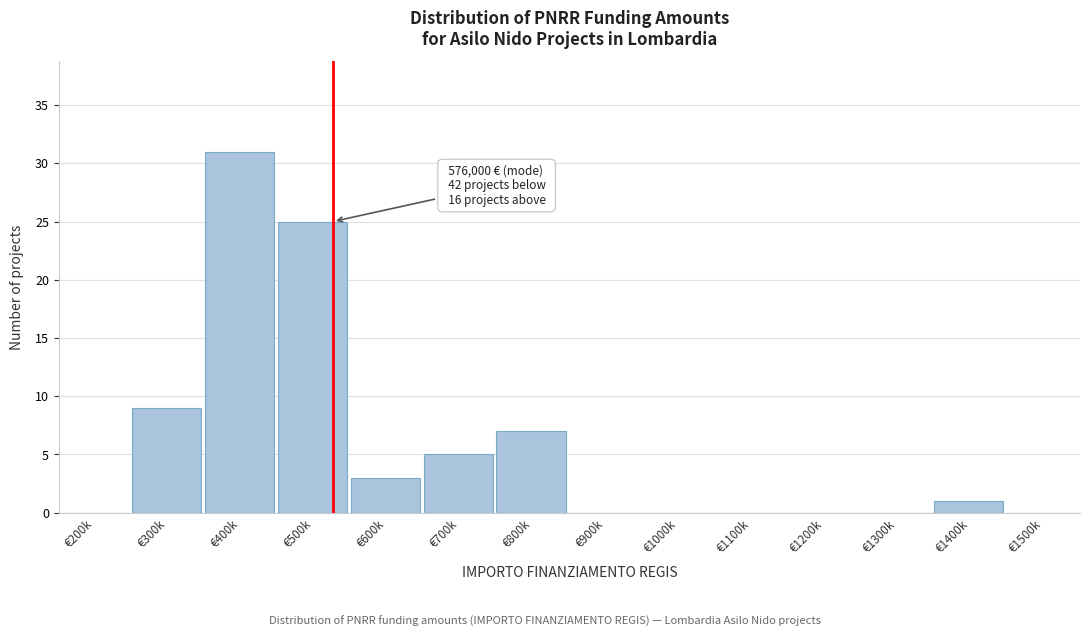

Reading left to right, transcribe all the data shown in this chart.

€200k=0	€300k=9	€400k=31	€500k=25	€600k=3	€700k=5	€800k=7	€900k=0	€1000k=0	€1100k=0	€1200k=0	€1300k=0	€1400k=1	€1500k=0